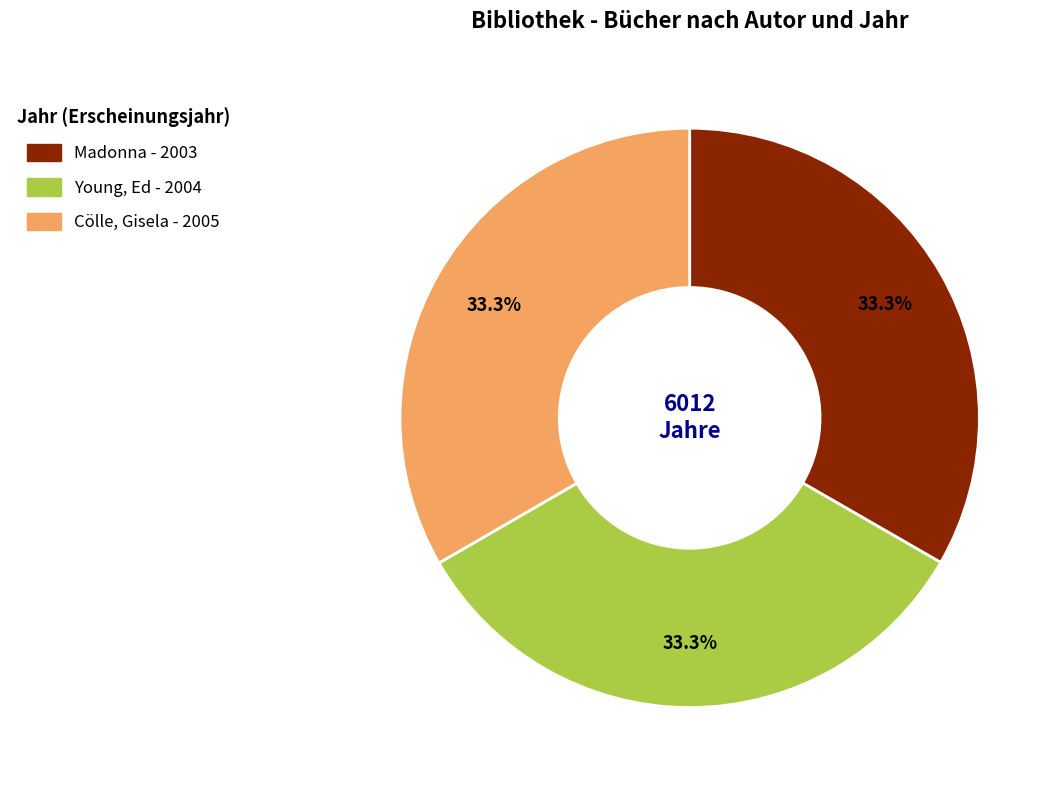

Combined, do Young, Ed and Cölle, Gisela account for over 50%?

Yes